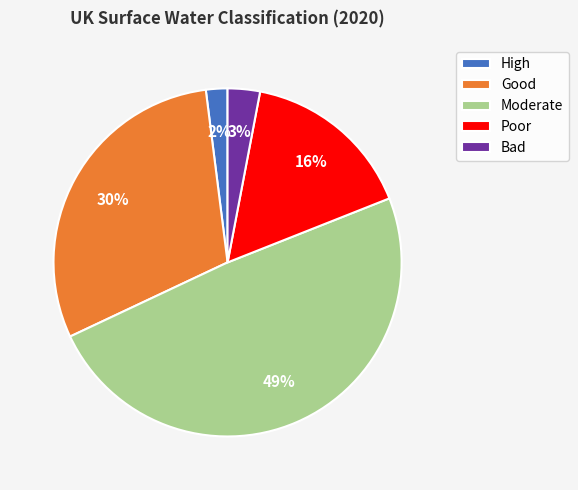

Combined, do Good and Moderate account for over 50%?

Yes